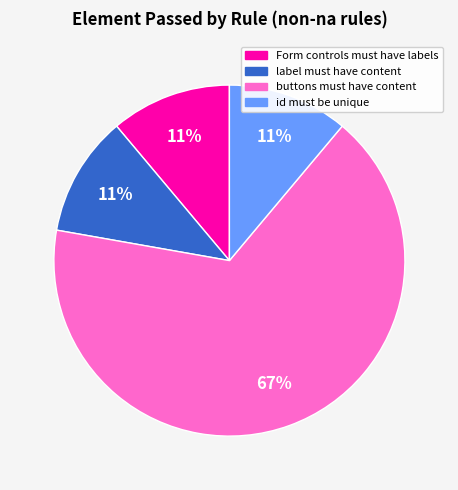

Is there a majority slice in this chart?

Yes